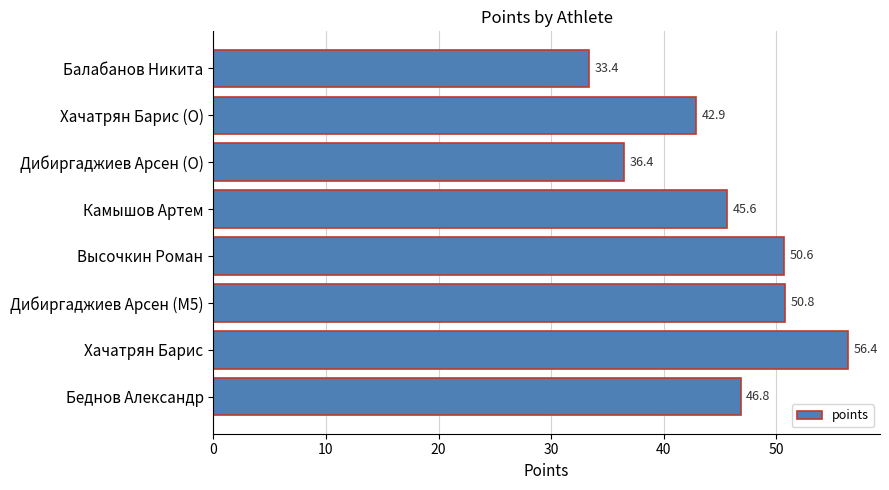

Which label corresponds to the largest value in the chart?

Хачатрян Барис